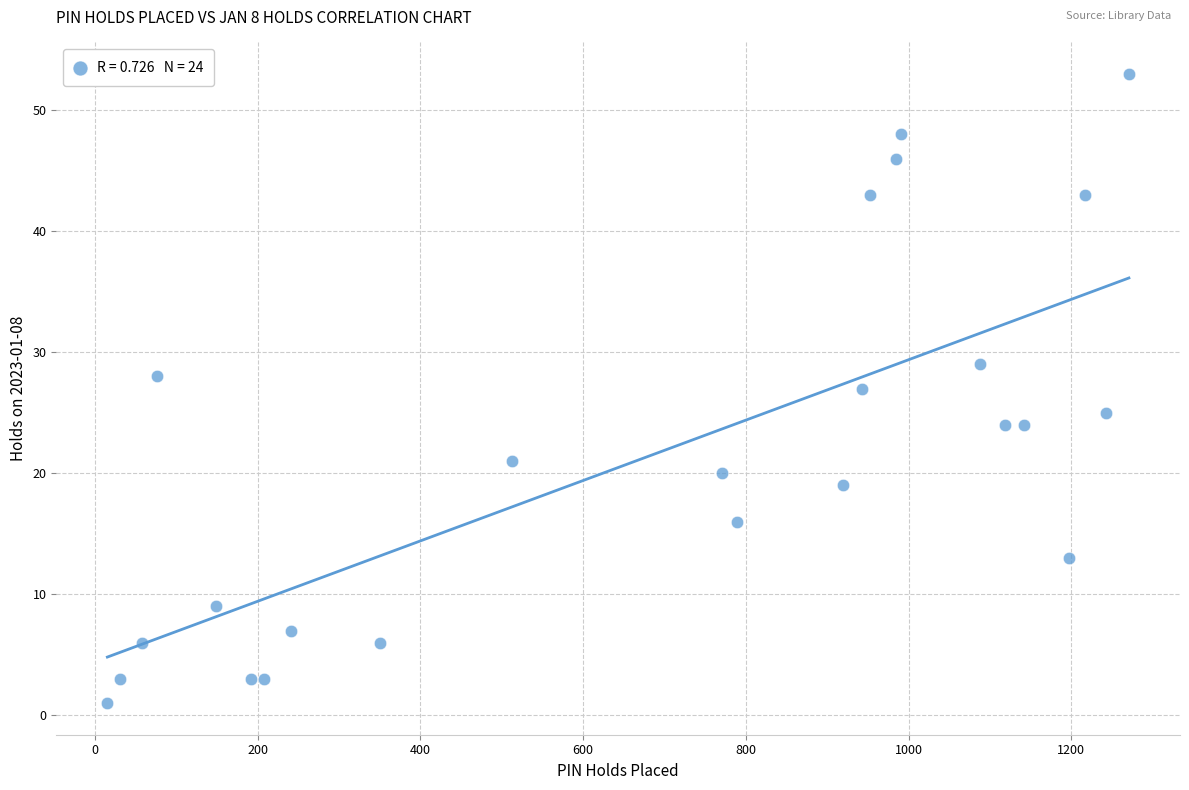

What is the range of Y values (max minus min)?

52